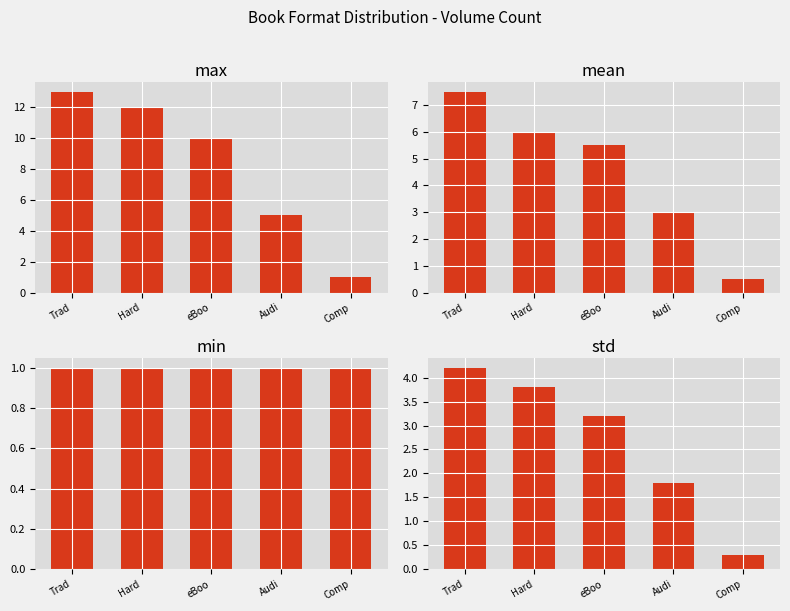

The chart shows a value of 1.9 at Hard. True or false?

False